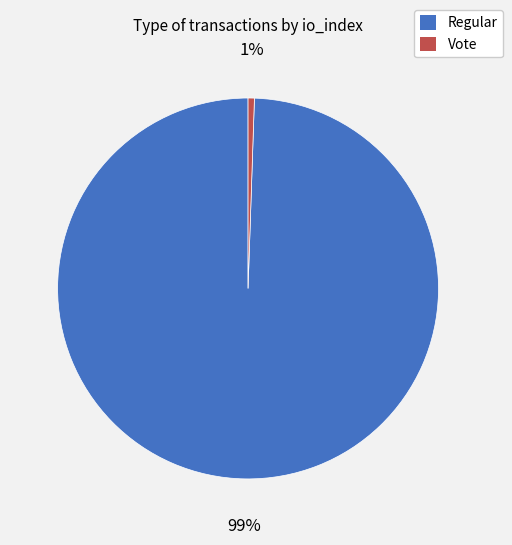

To the nearest percent, what is the average slice percentage?

50%